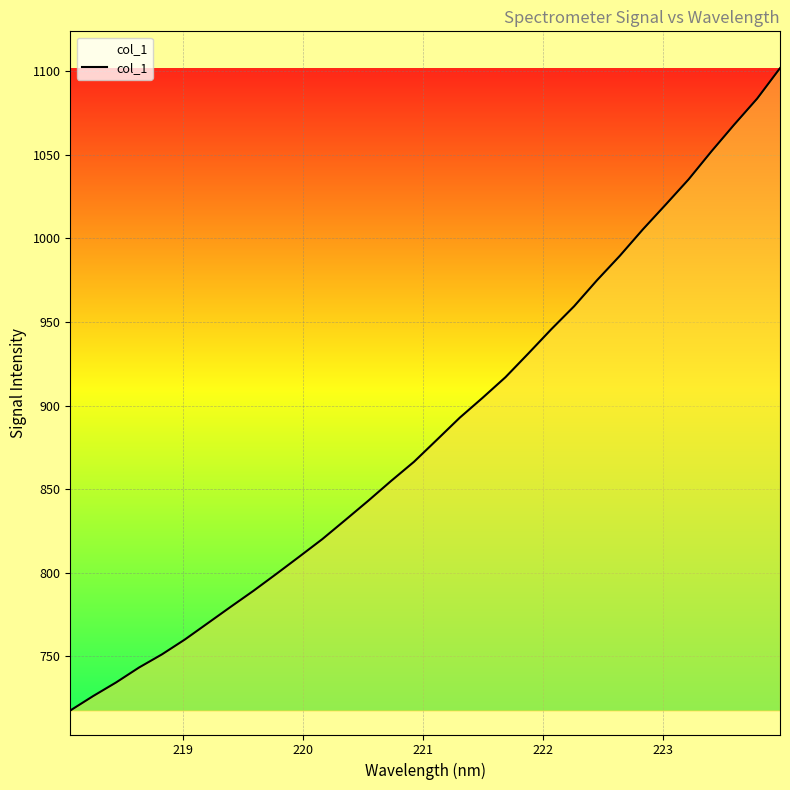

What is the maximum value shown in the chart?

1101.8